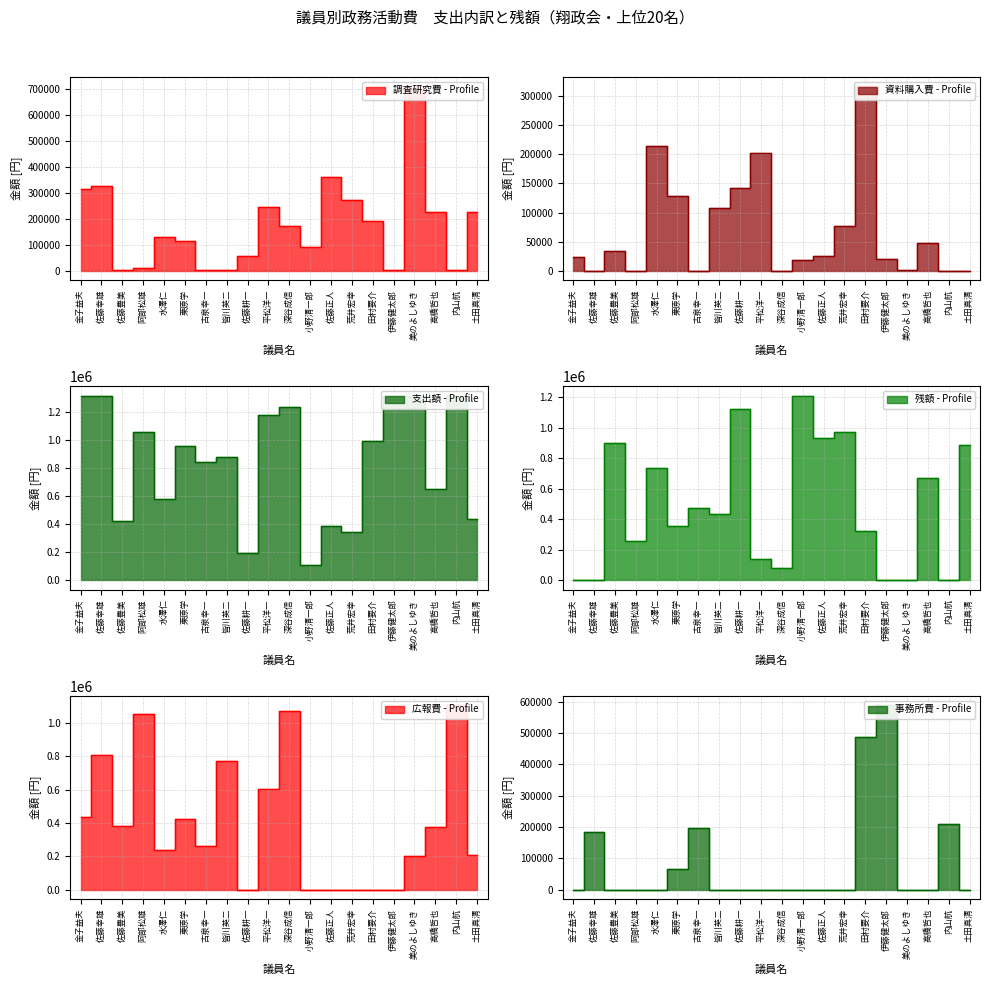

What is the difference between the 調査研究費 values at 美のよしゆき and 佐藤正人?

350380